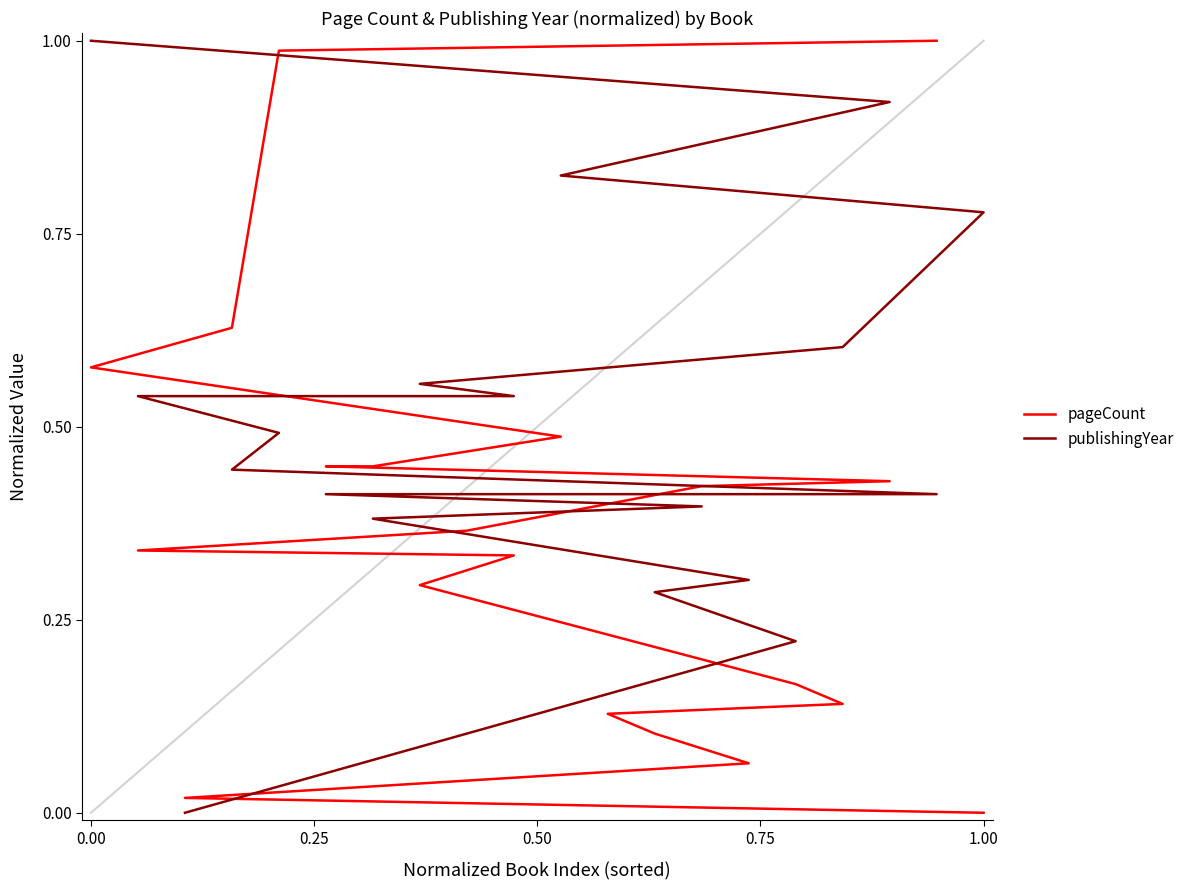

At how many categories does at least one series exceed 0?

19